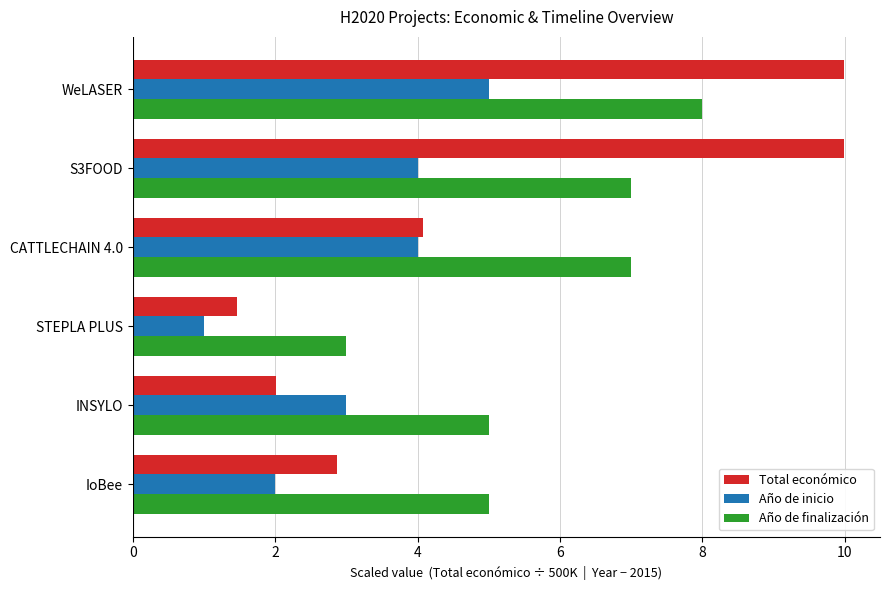

True or false: Total económico has a value of 1.5 at STEPLA PLUS.

True